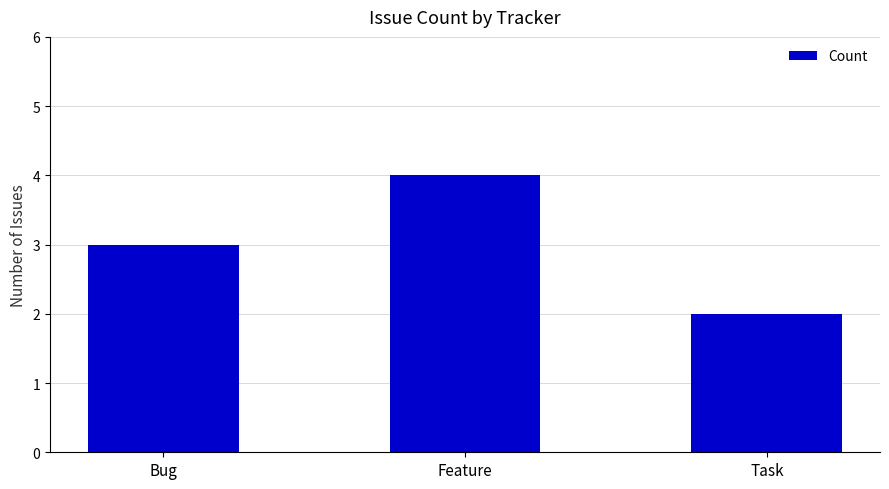

Reading left to right, what are all the values shown in this chart?

3	4	2